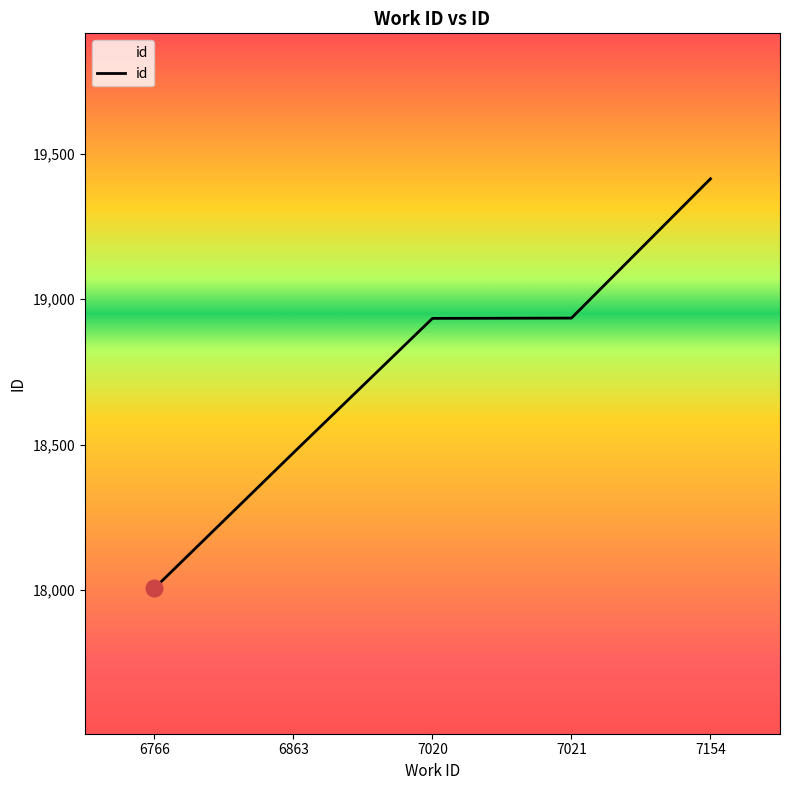

True or false: the data has more than 1 interior local peaks.

False